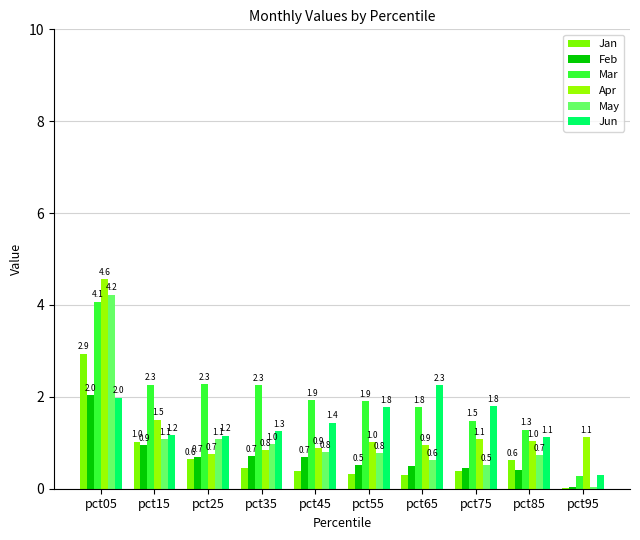

How many data points in Apr are above 1?

6